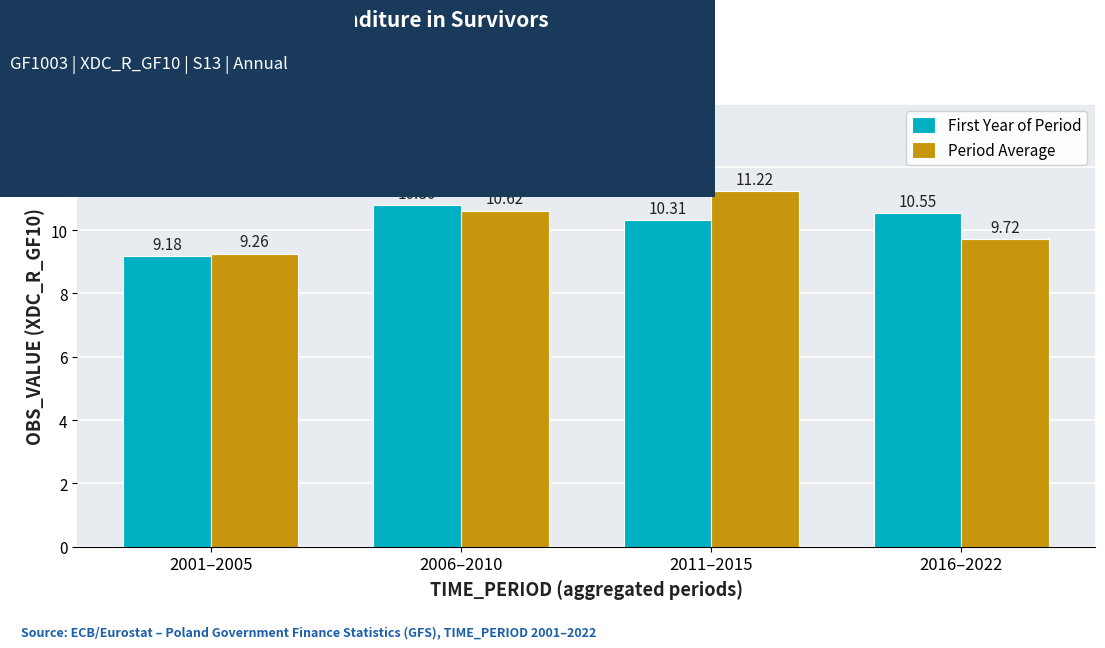

Where is First Year of Period nearest to the value 9?

2001–2005